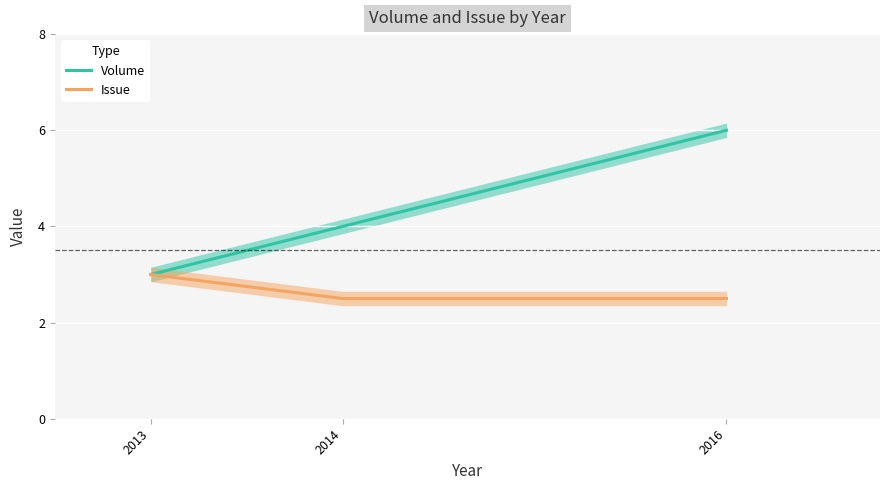

Does the chart display data point markers on the line(s)?

No